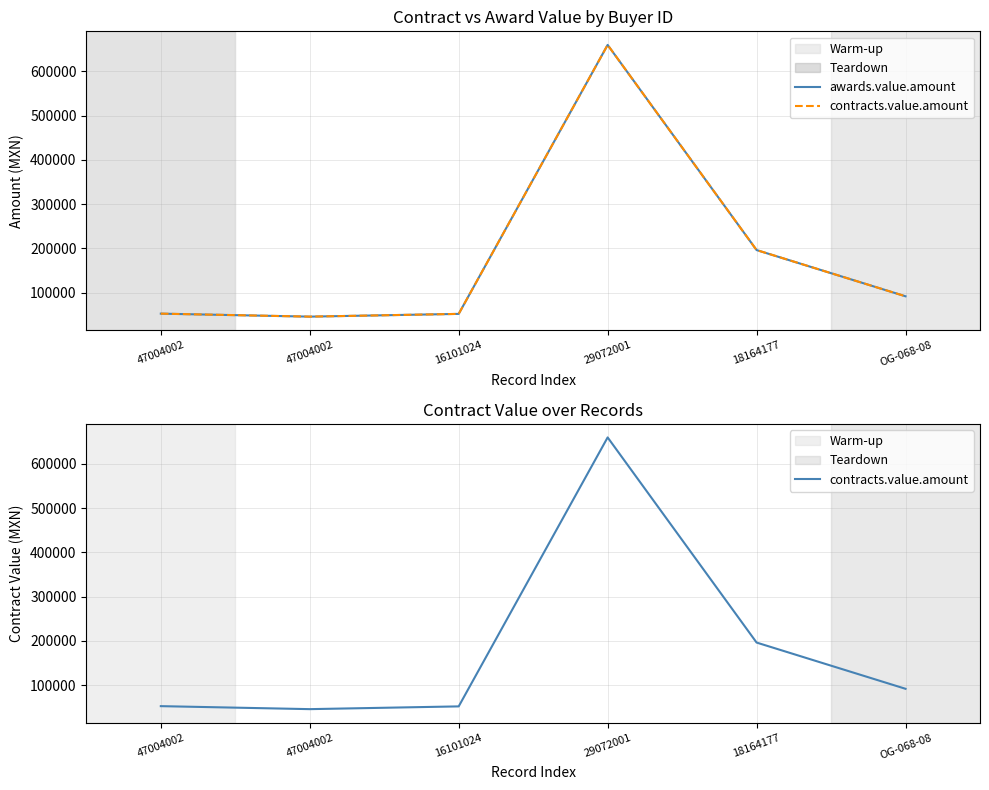

What is the value of the awards.value.amount point at the 5th from the left?

196000.0